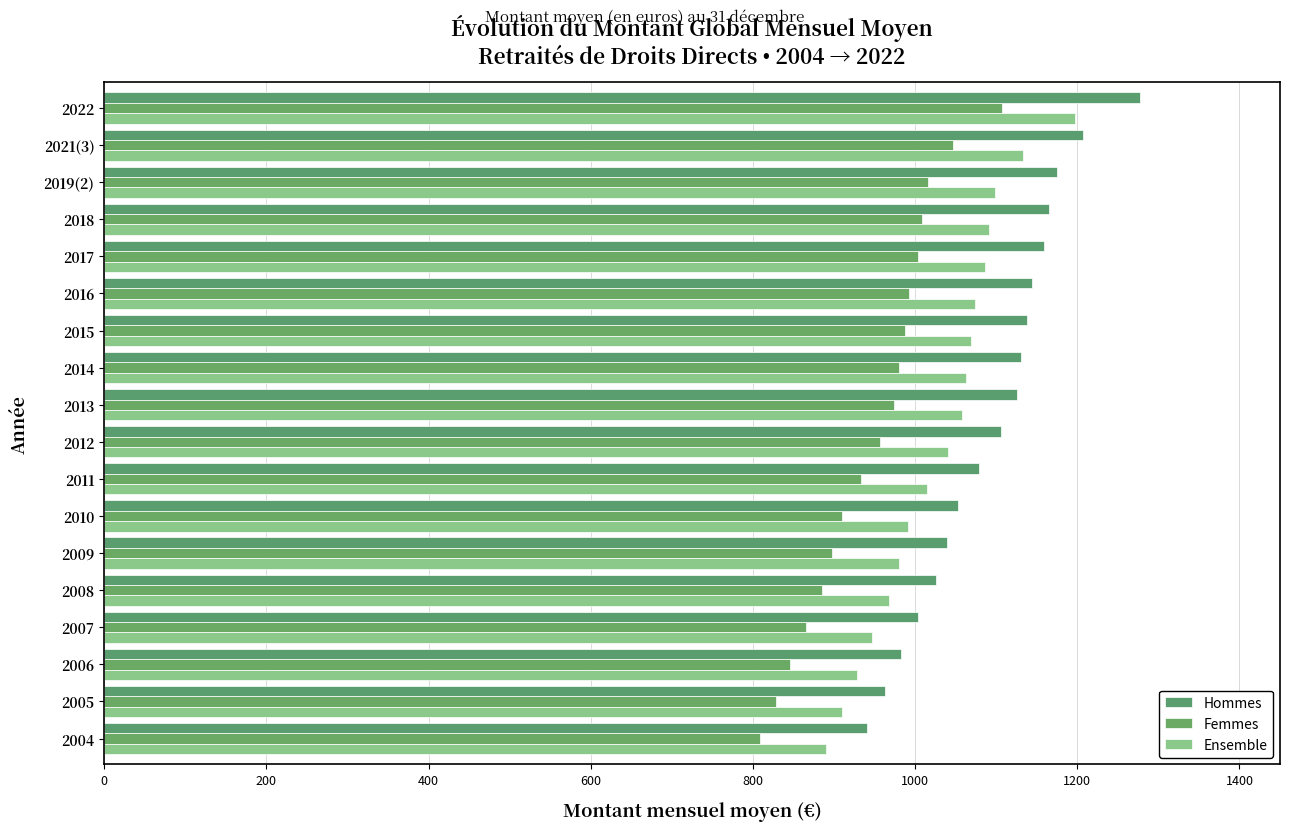

What is the difference between the maximum and second lowest values in the Ensemble series?

287.0